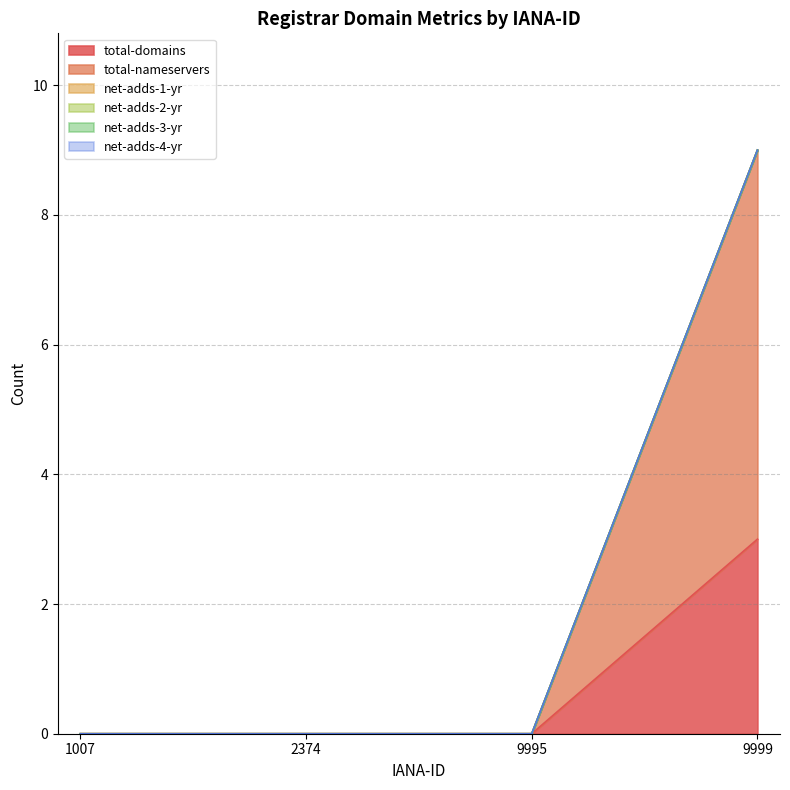

Is the value of total-domains at 9999 greater than the value of total-nameservers at 9999?

No